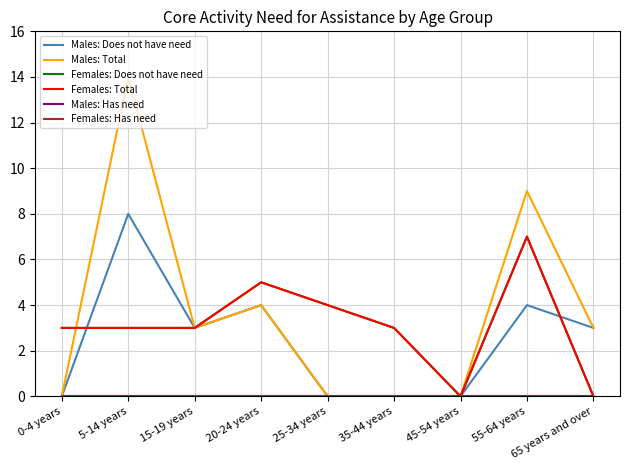

True or false: Females: Does not have need and Females: Has need intersect in this chart.

False